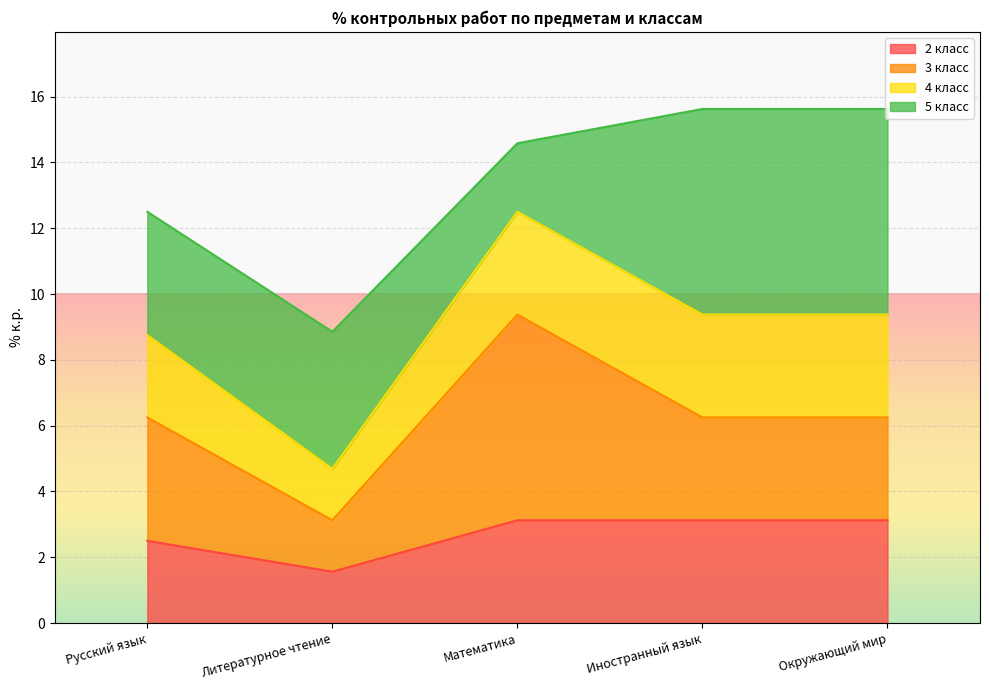

Rank the categories by 4 класс value from lowest to highest.

Литературное чтение, Русский язык, Математика, Иностранный язык, Окружающий мир